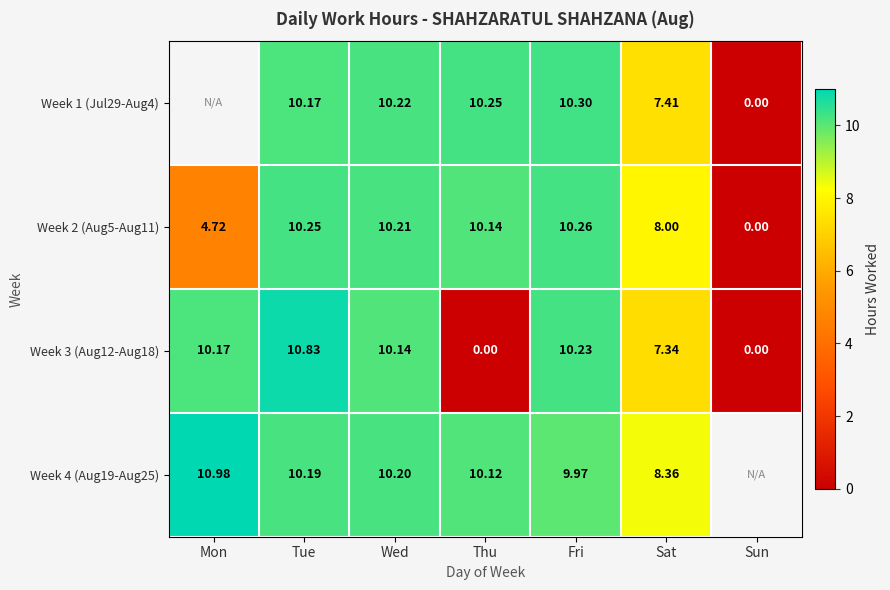

The value of Week 4 (Aug19-Aug25) at Mon is 11.0. True or false?

True